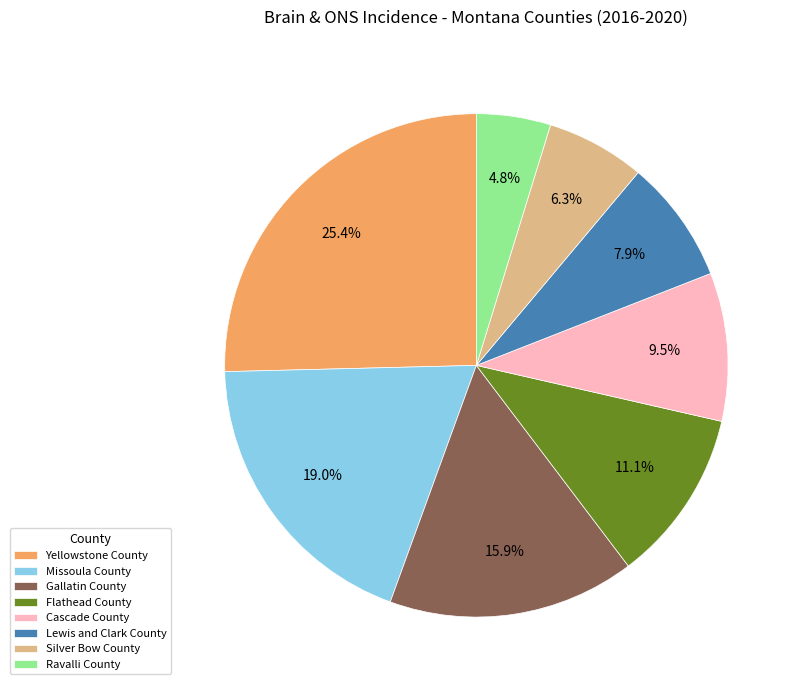

What percentage is the Silver Bow County slice, to the nearest percent?

6%